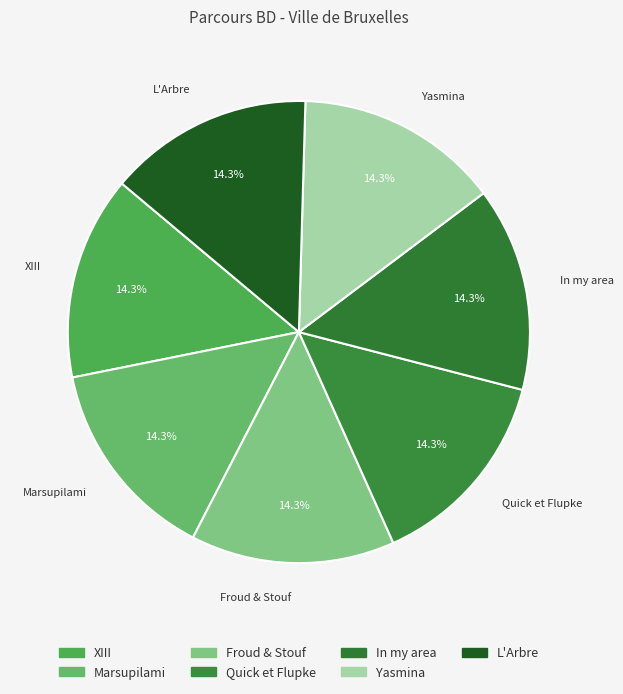

True or false: In my area accounts for 14% of the total.

True